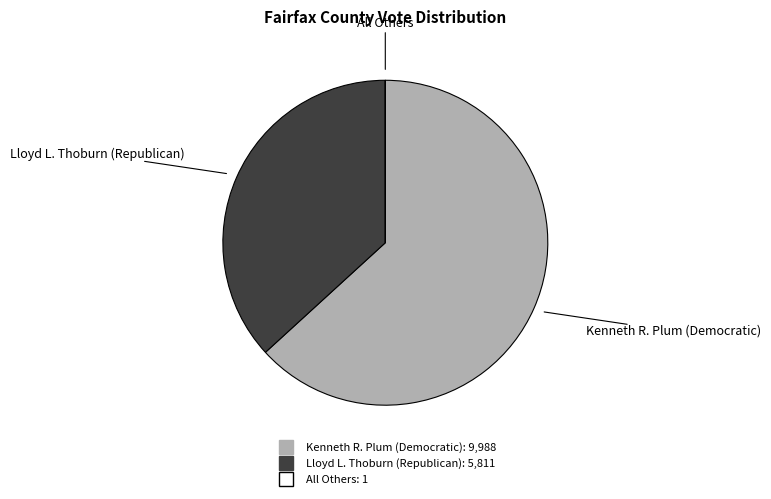

Which slice is the largest?

Kenneth R. Plum (Democratic)